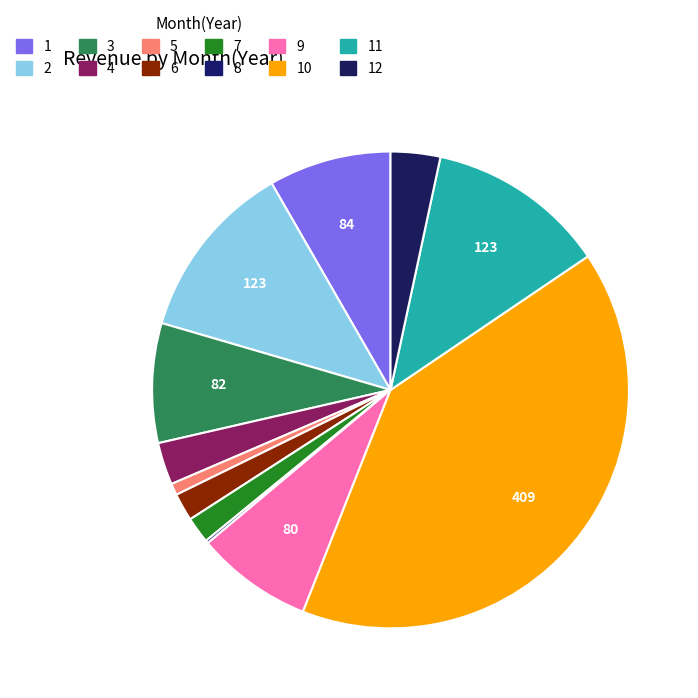

Rank the categories by value from lowest to highest.

2016-08, 2016-05, 2016-07, 2016-06, 2016-04, 2016-12, 2016-09, 2016-03, 2016-01, 2016-02, 2016-11, 2016-10